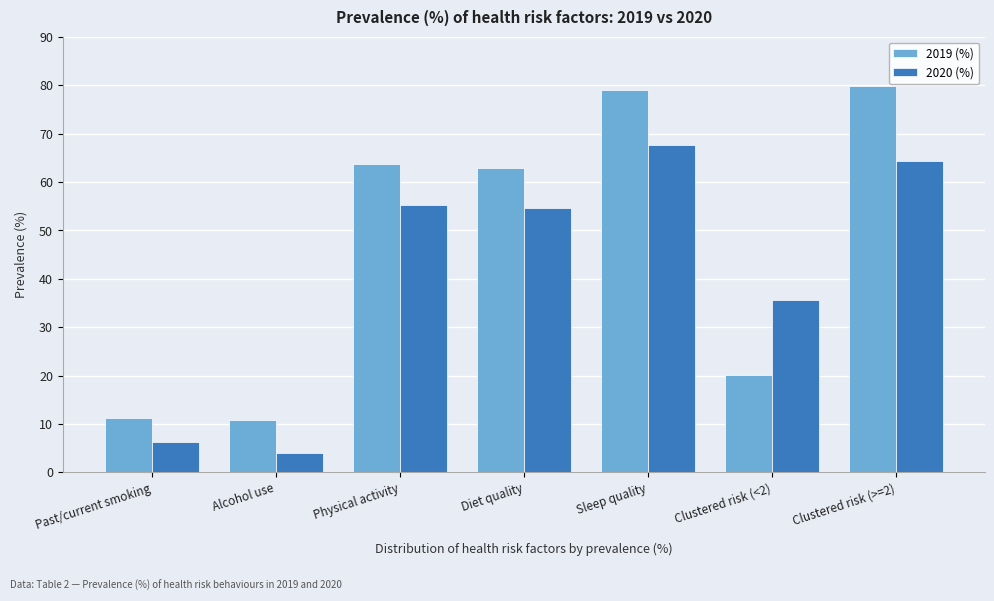

Reading left to right, what are all the values shown in this chart?

2019 (%): Past/current smoking=11.3	Alcohol use=10.8	Physical activity=63.7	Diet quality=62.9	Sleep quality=79.0	Clustered risk (<2)=20.1	Clustered risk (>=2)=79.9
2020 (%): Past/current smoking=6.2	Alcohol use=4.1	Physical activity=55.2	Diet quality=54.6	Sleep quality=67.7	Clustered risk (<2)=35.6	Clustered risk (>=2)=64.4